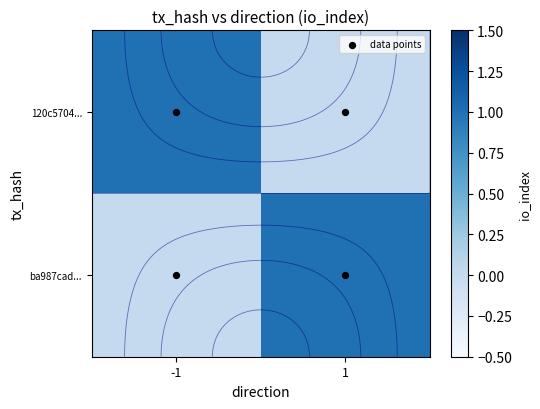

What is the difference between the highest and lowest values at 1?

1